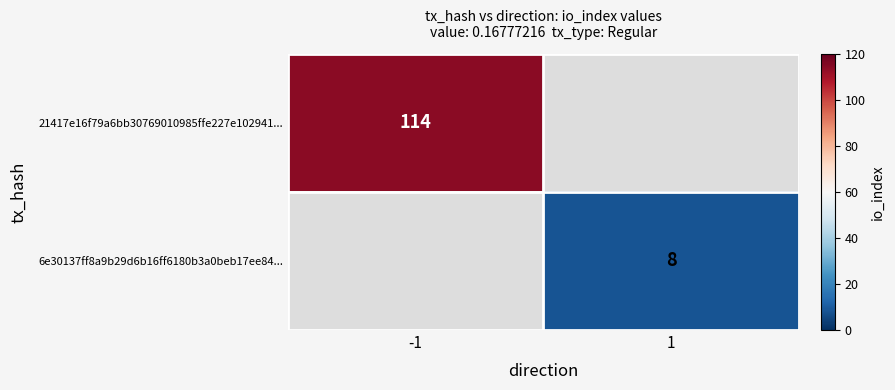

Is it true that 6e30137ff8a9b29d6b16ff6180b3a0beb17ee84... equals 13 at 1?

False